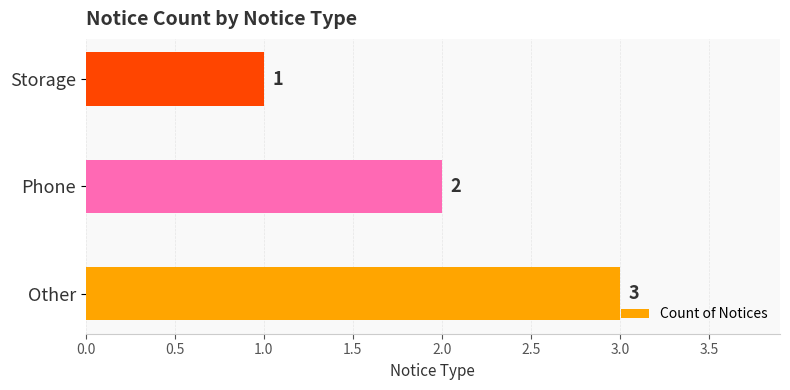

Are the bars grouped side by side (vs. stacked)?

No